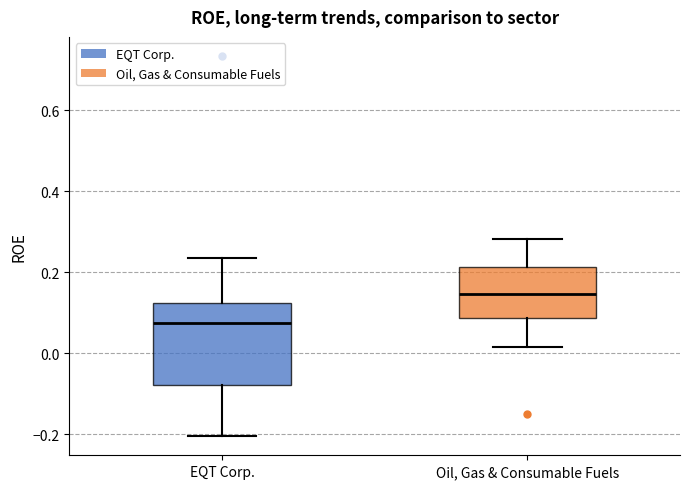

Where is the lower edge of the box for EQT Corp. on the y-axis? The values are not printed on the chart, so give them approximately, as read against the axis.

-0.08